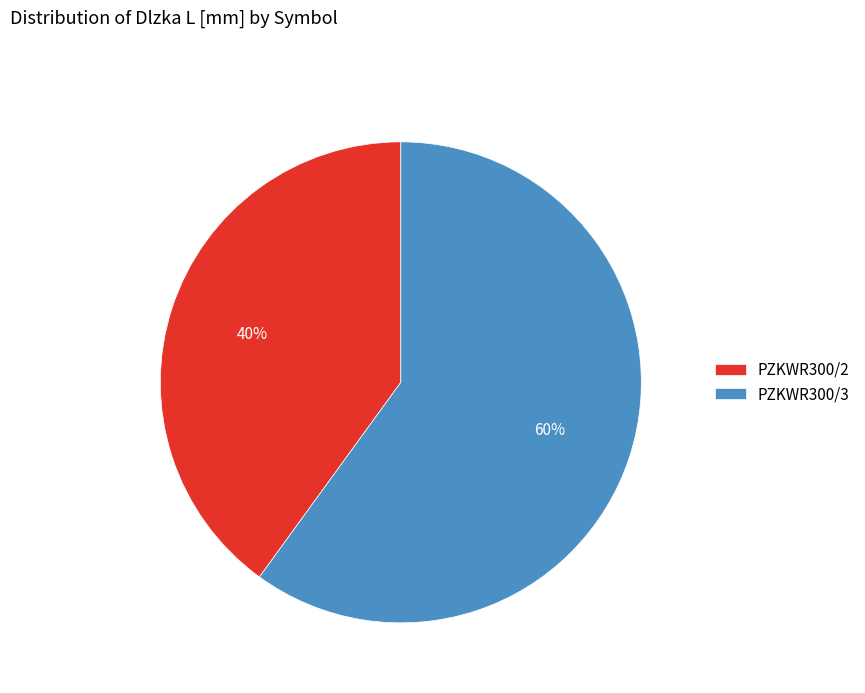

Does any single category account for the majority?

Yes